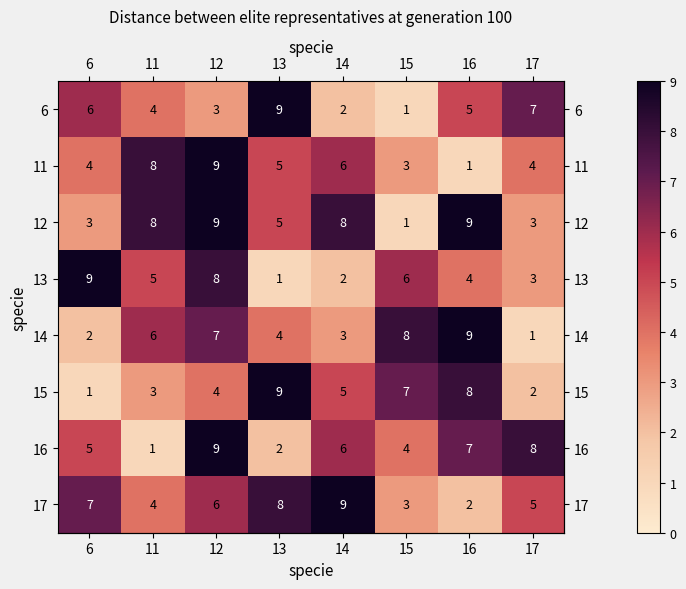

What is the sum of the 17 values at 11 and 6?

11